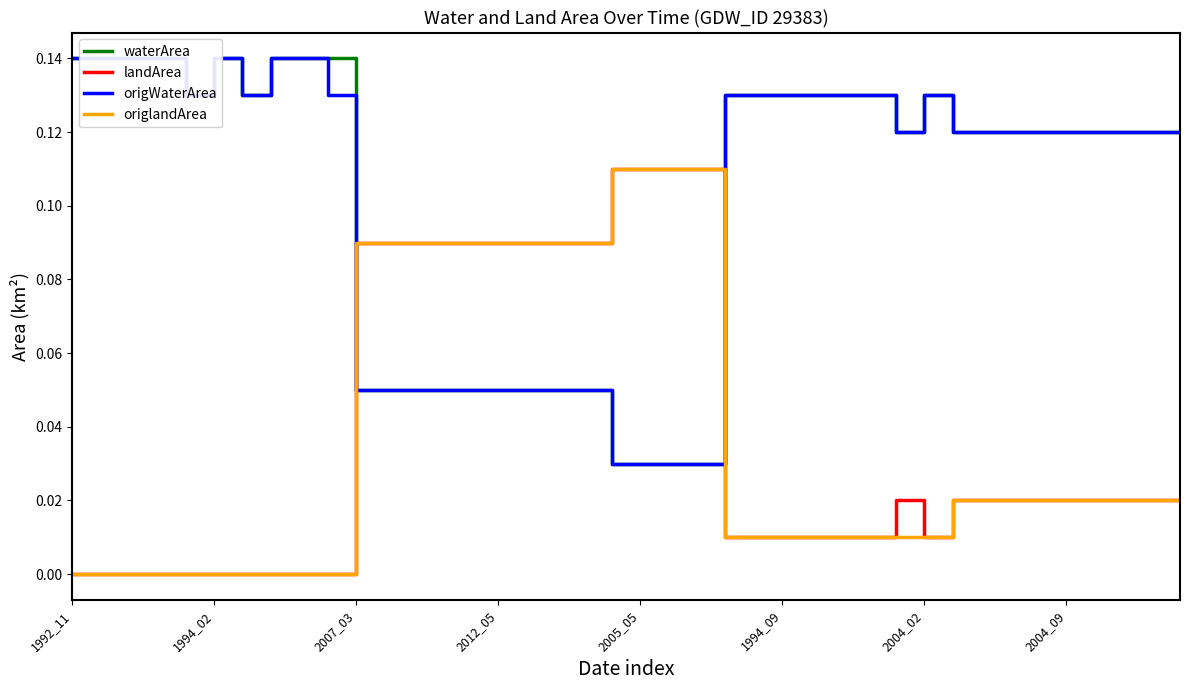

Where is origlandArea nearest to the value 0?

1992_11